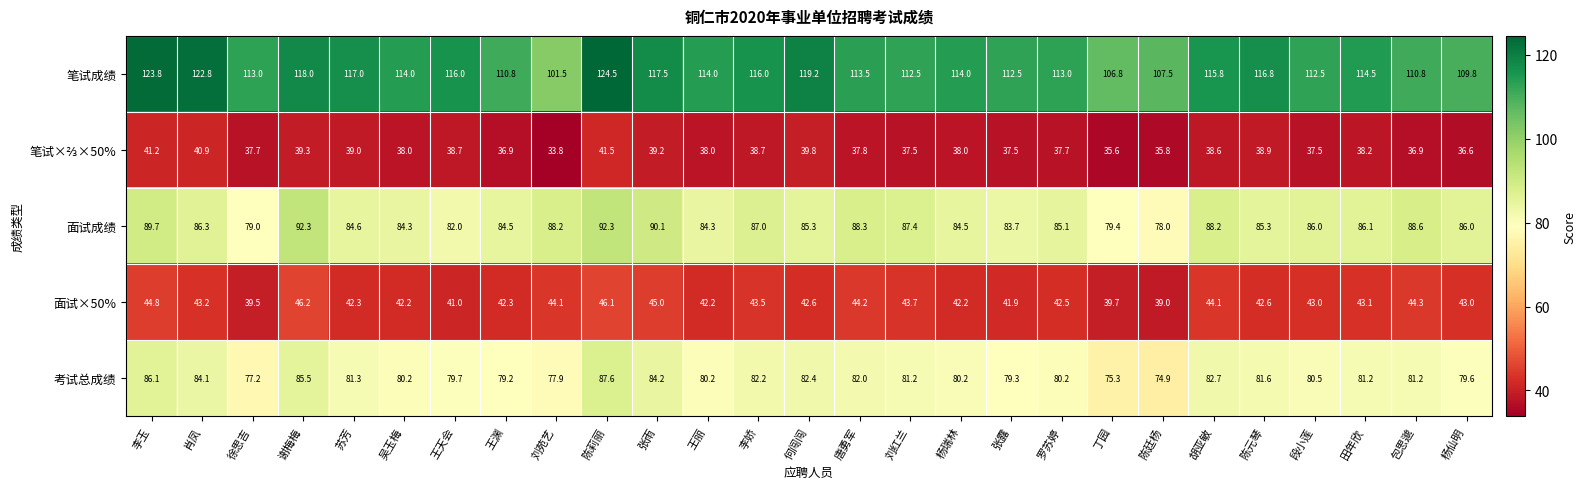

What is the spread (max minus min) of values at 段小莲?

75.0